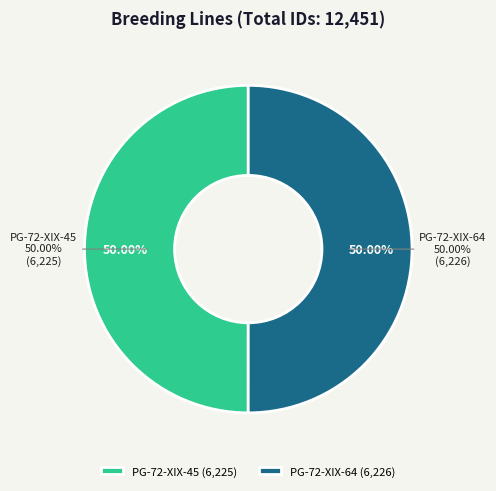

How many segments does this pie chart have?

2